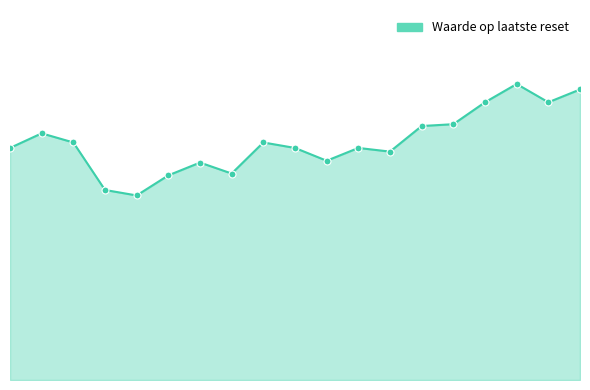

What is the sum of all values?

24.7